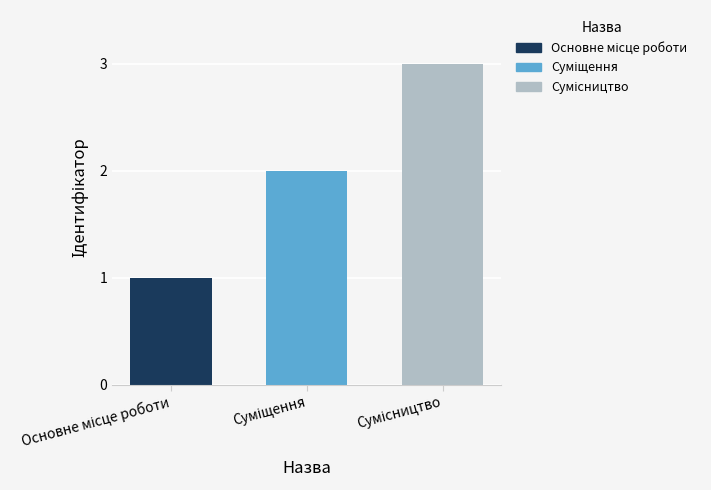

What is the sum of all values?

6